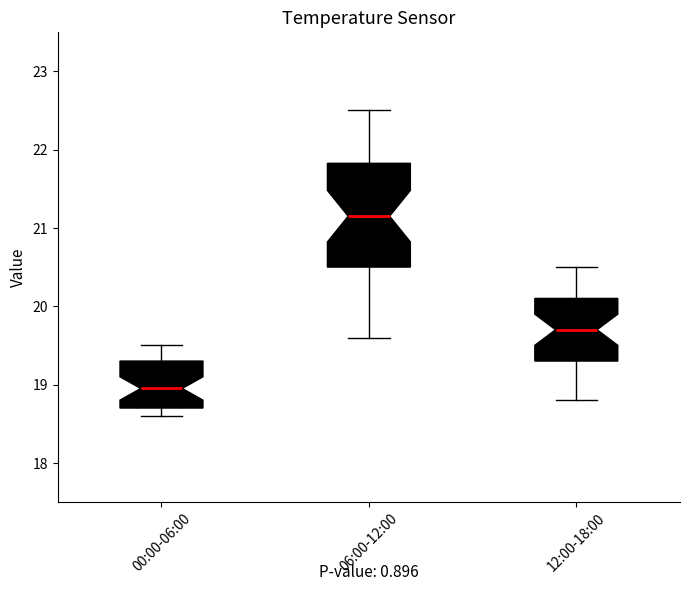

Reading left to right, read every box against the y-axis: the position of its median line, the range the box covers, and the ends of its whiskers. The values are not printed on the chart, so give them approximately, as read against the axis.

00:00-06:00: median 19.0, box 18.7 to 19.3, whiskers 18.6 to 19.5
06:00-12:00: median 21.2, box 20.5 to 21.8, whiskers 19.6 to 22.5
12:00-18:00: median 19.7, box 19.3 to 20.1, whiskers 18.8 to 20.5